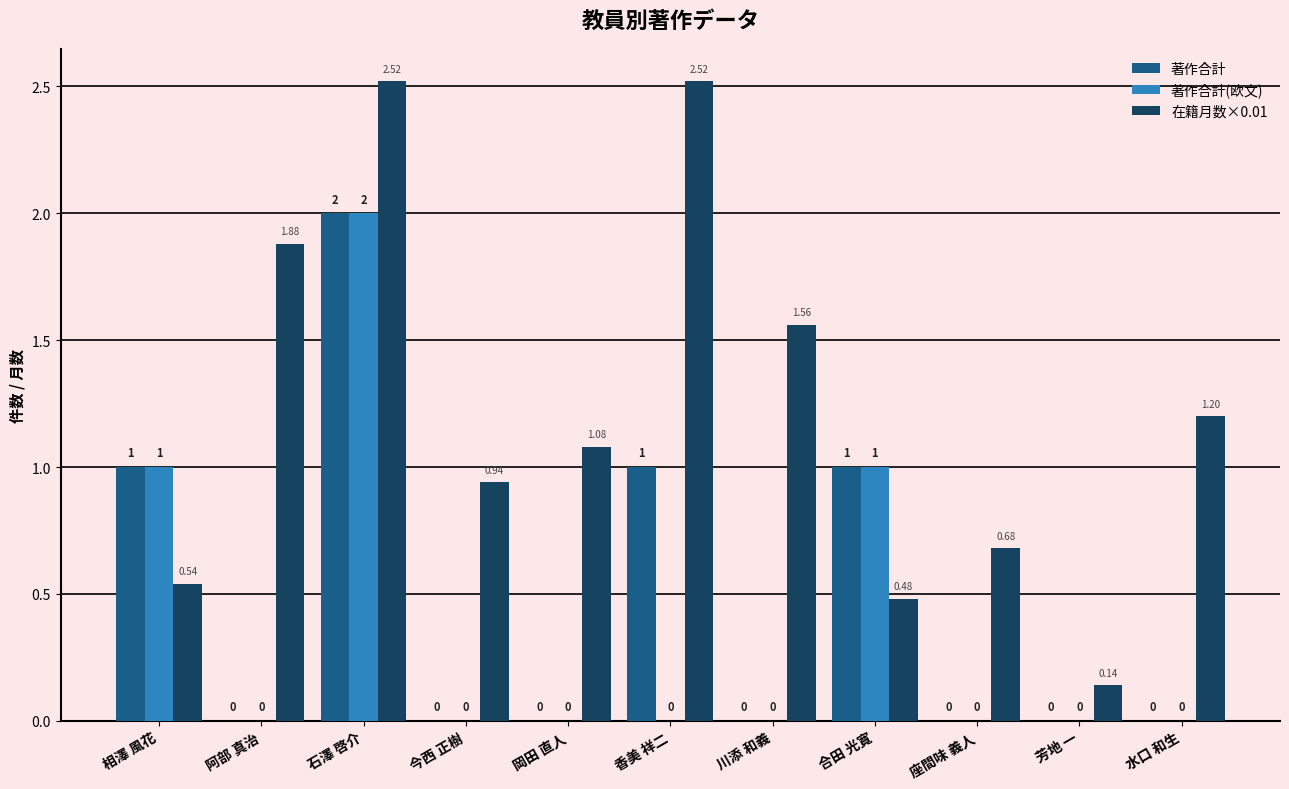

What is the approximate value of 著作合計 at 石澤 啓介?

2.0